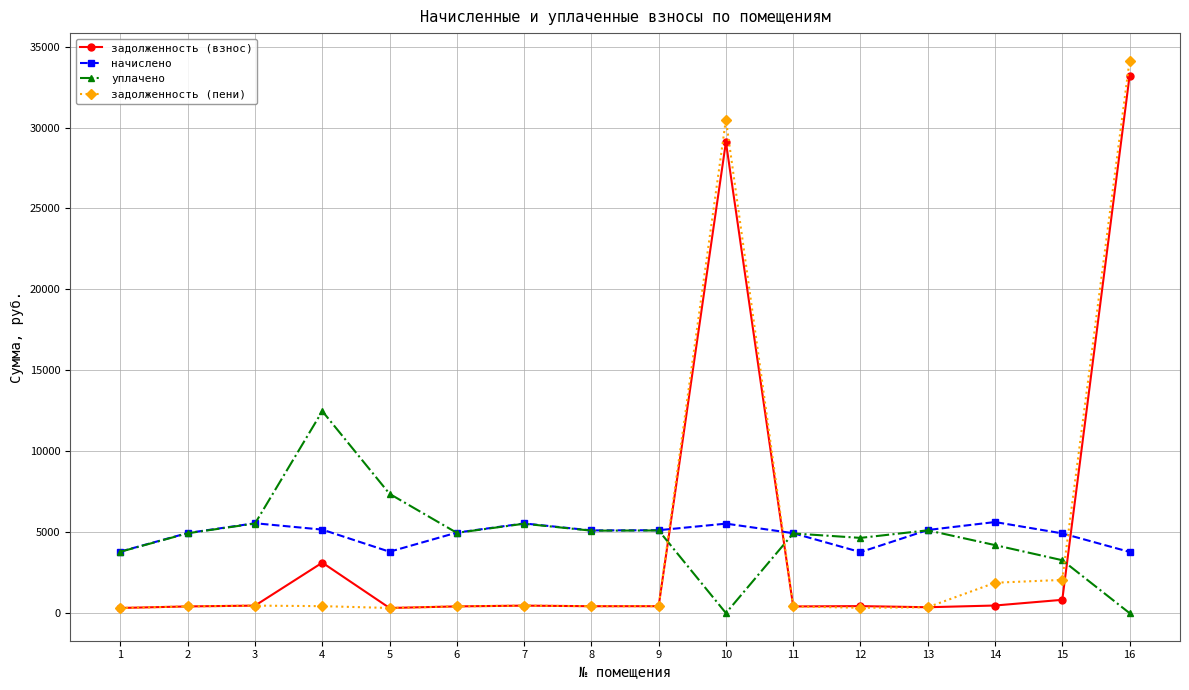

What is the sum of the начислено values at 4 and 15?

10083.5